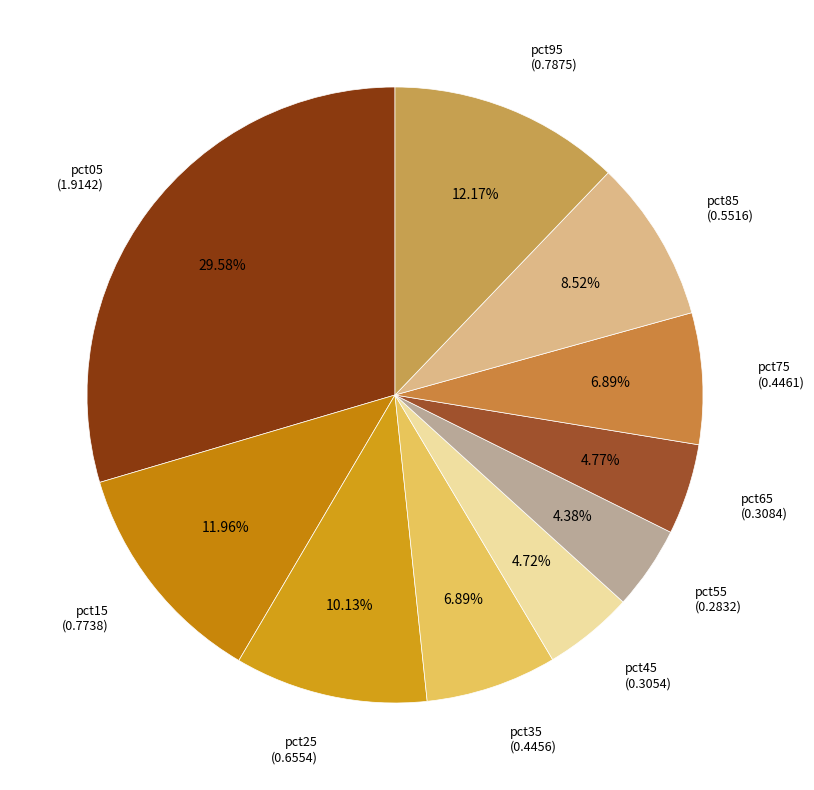

How much of the chart is everything except pct55?

95.6%